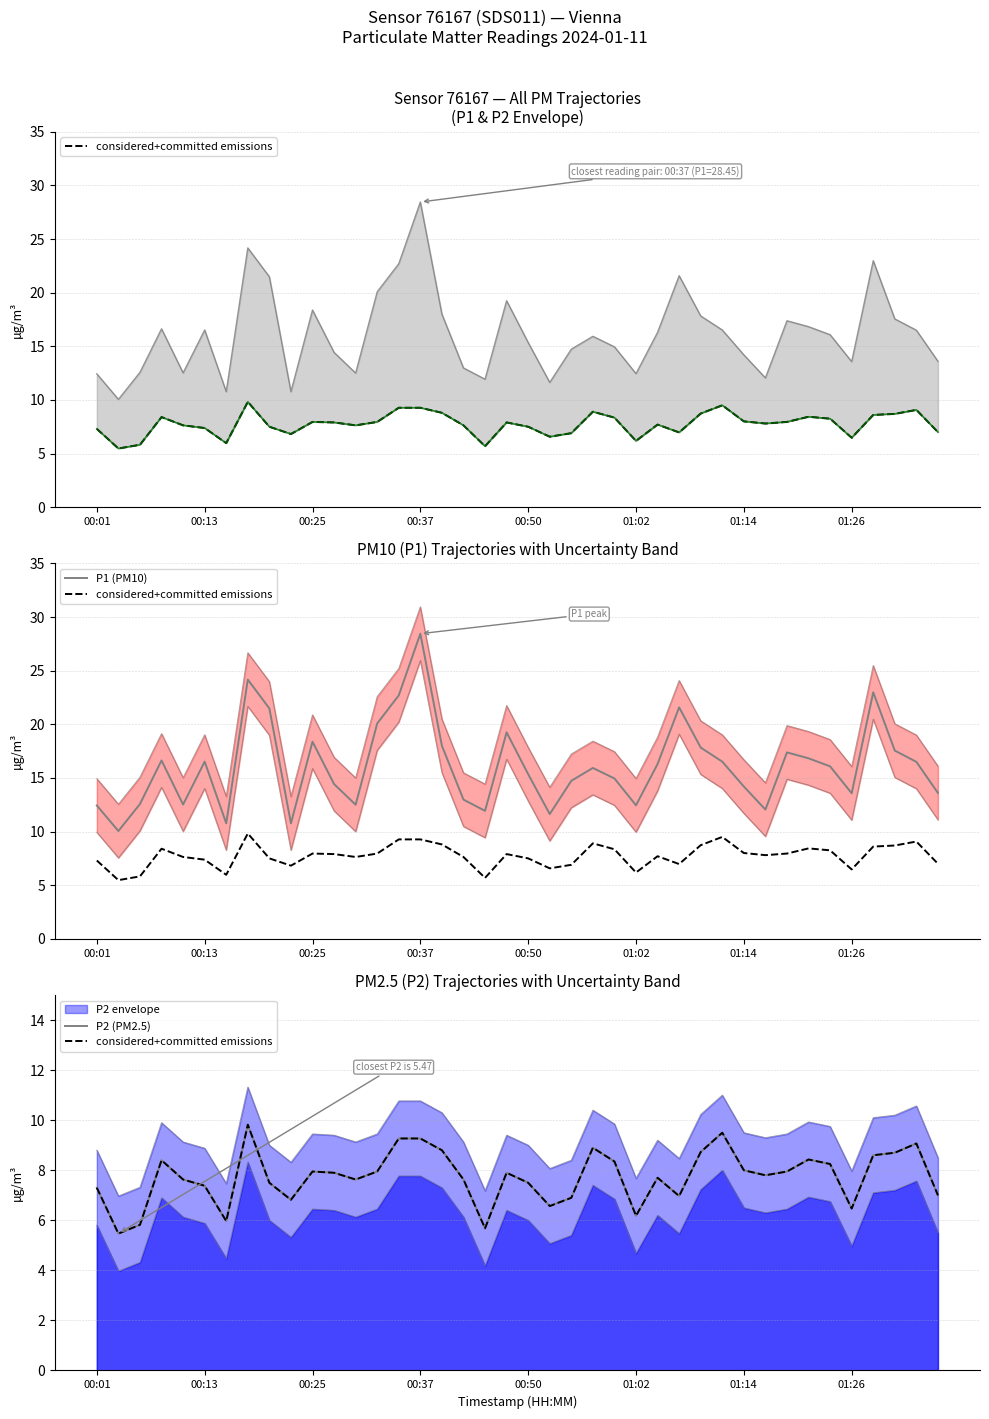

Is it true that P1 (PM10) equals 16.3 at 26?

True